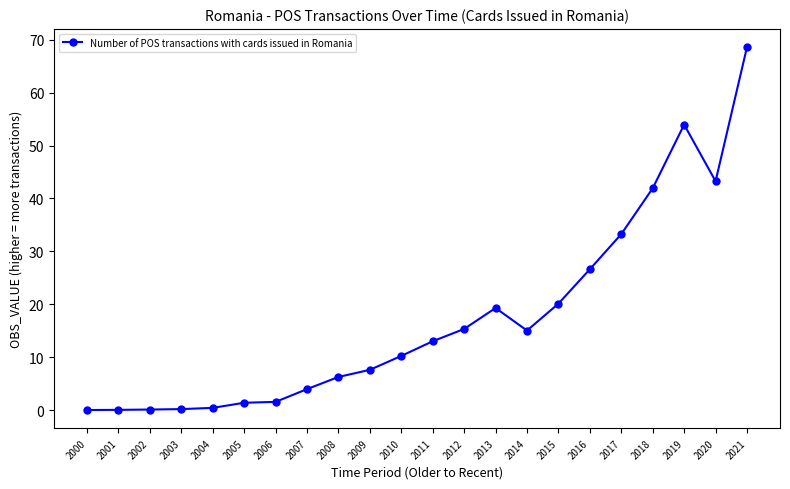

What is the change in value from 2000 to 2018?

+41.9